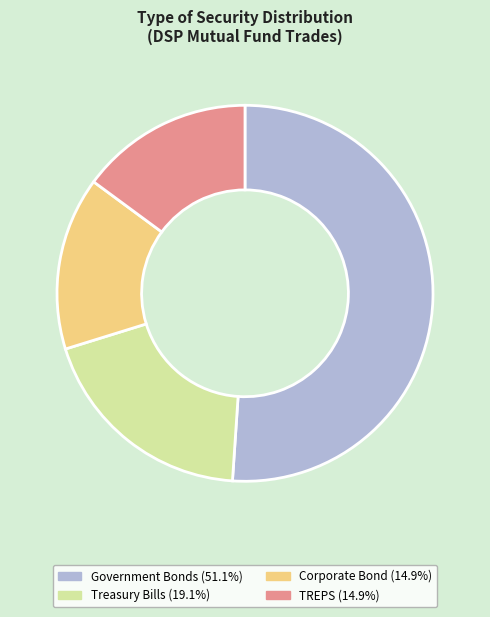

Is the sum of Government Bonds and TREPS greater than half?

Yes